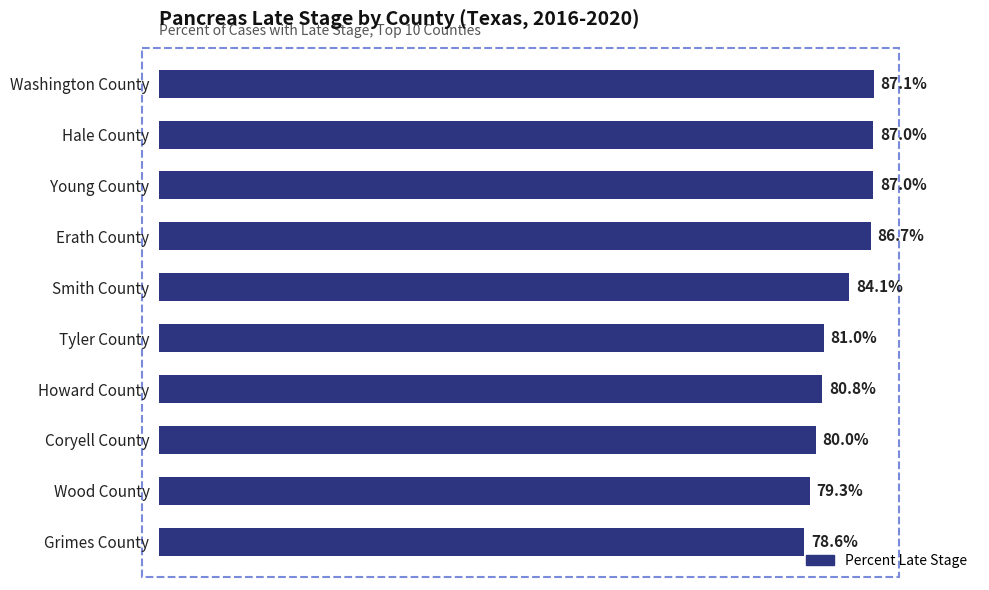

At which label is the value closest to 82?

Tyler County